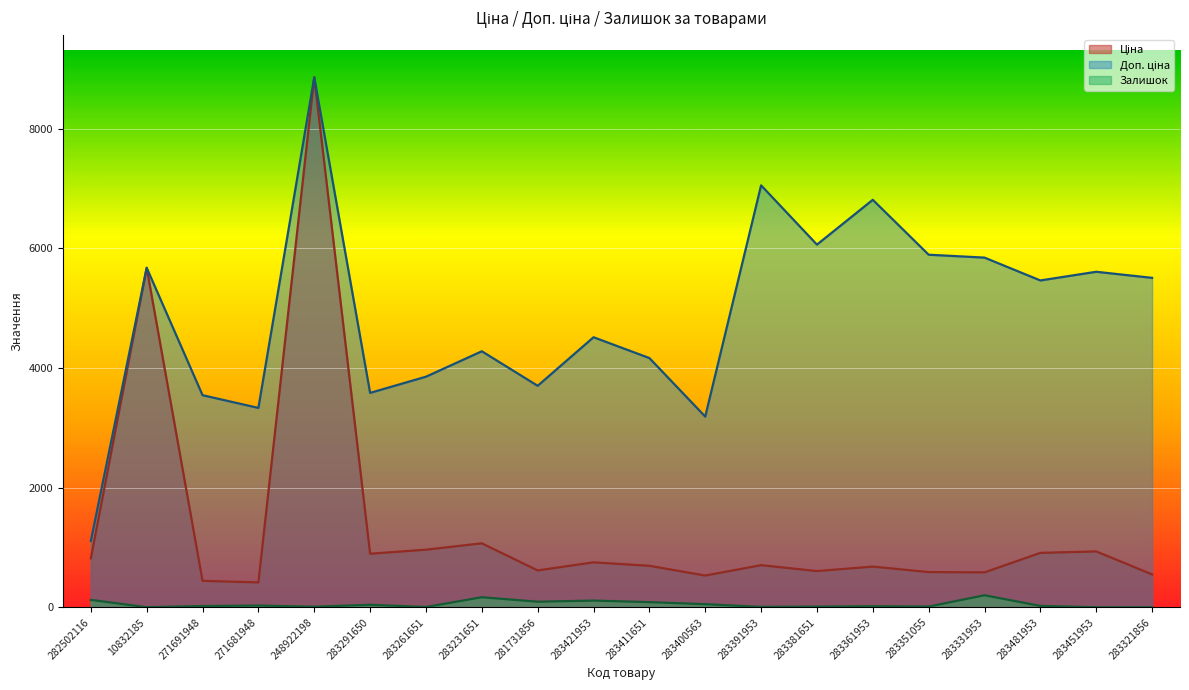

What is the label of the 3rd point from the left?

271691948